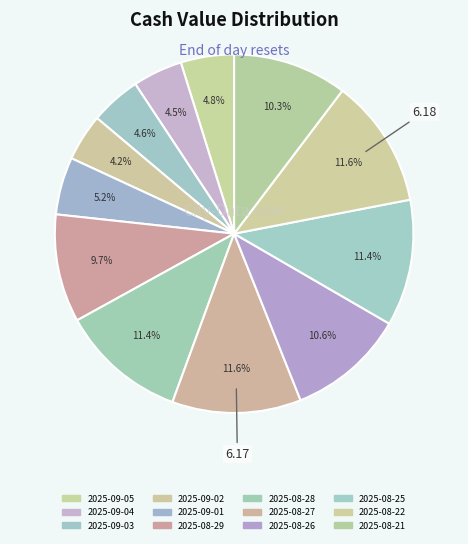

Combined, what portion of the pie is 2025-08-27 and 2025-08-21?

21.9%